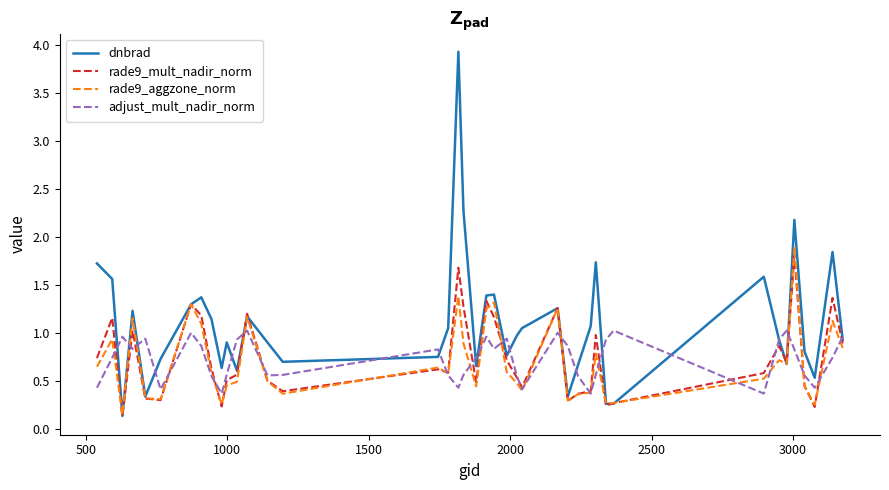

What are all the series names shown in the legend?

dnbrad, rade9_mult_nadir_norm, rade9_aggzone_norm, adjust_mult_nadir_norm